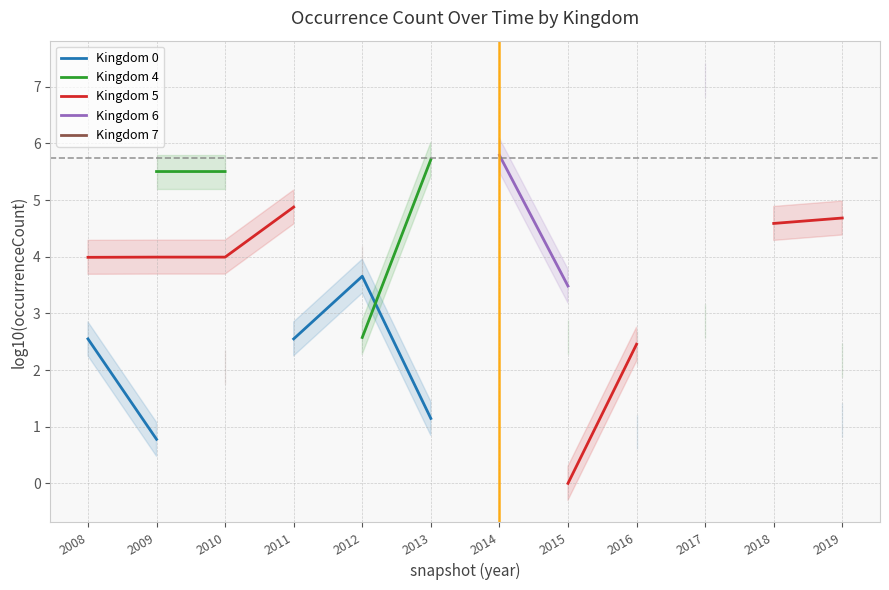

Is this an area chart (filled region under the line)?

No